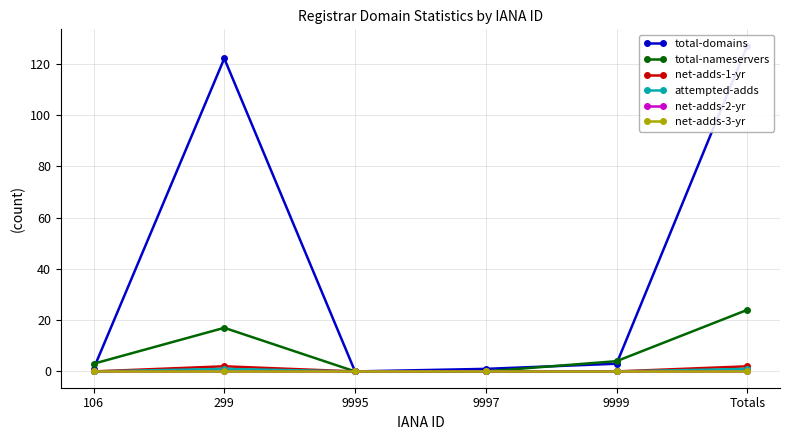

True or false: net-adds-3-yr and net-adds-2-yr cross at least once.

False